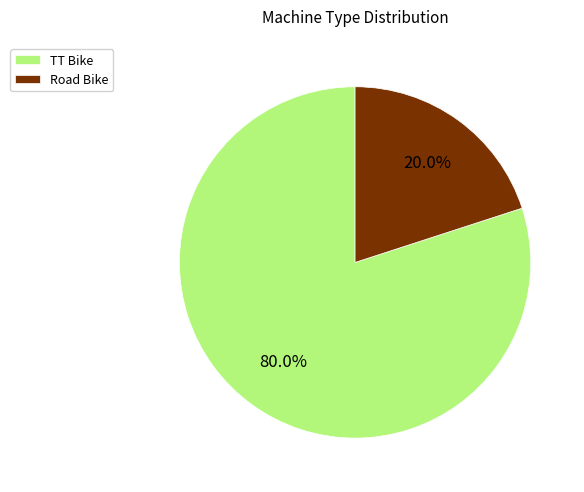

To the nearest percent, what percentage of the pie is TT Bike?

80%